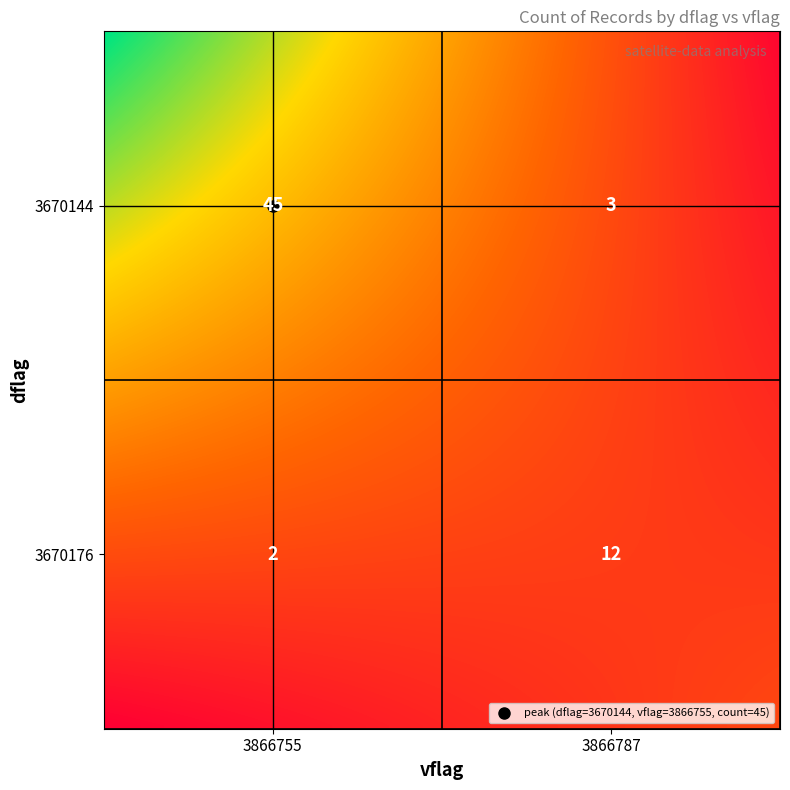

Which label corresponds to the smallest value in the chart?

3670176_3866755